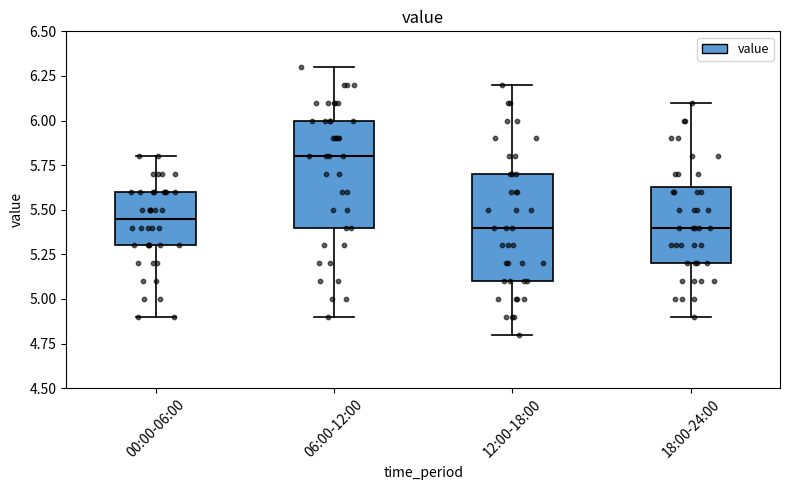

Where does the upper whisker of the box for 00:00-06:00 end on the y-axis? The values are not printed on the chart, so give them approximately, as read against the axis.

5.80